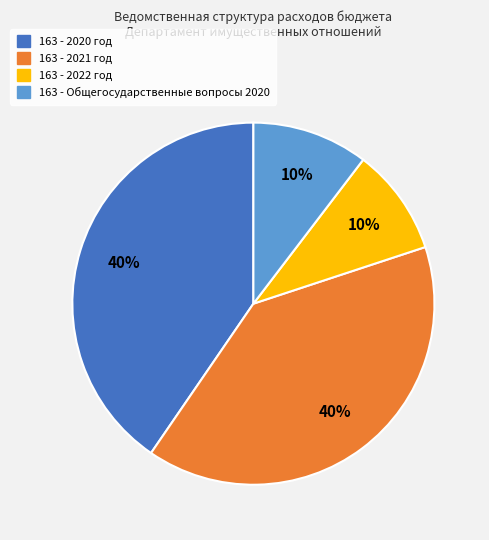

To the nearest percent, what is the average slice percentage?

25%